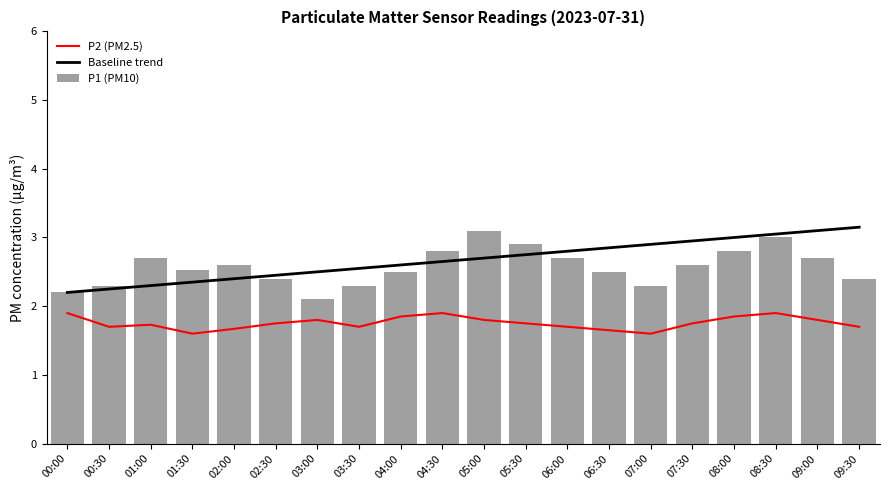

What is the sum of all P2 (PM2.5) values?

35.1